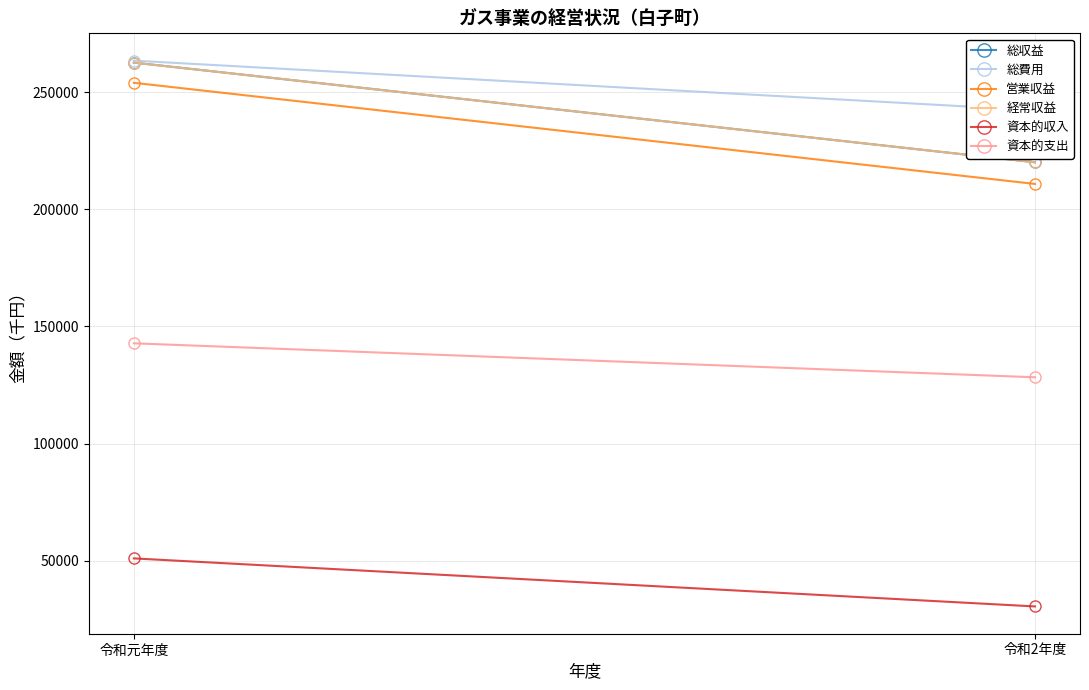

How many lines are shown in the chart?

6